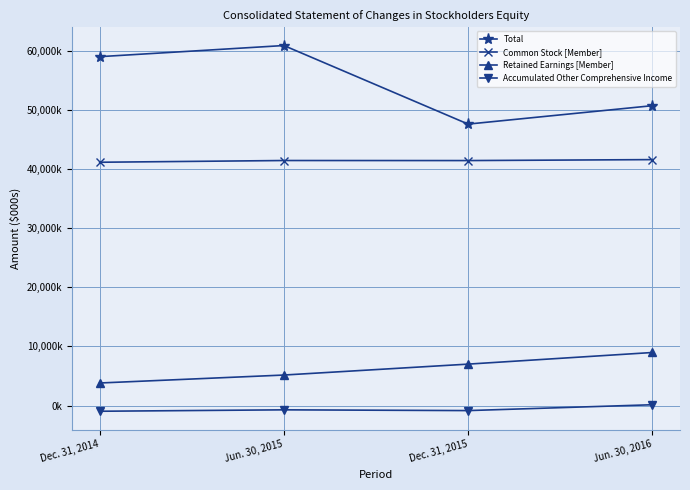

True or false: Retained Earnings [Member] and Total intersect in this chart.

False